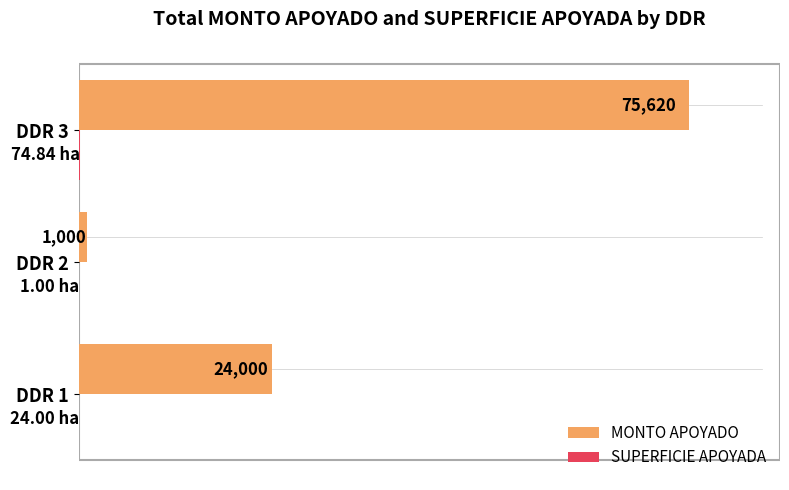

At which category is the sum across all series the highest?

DDR 3